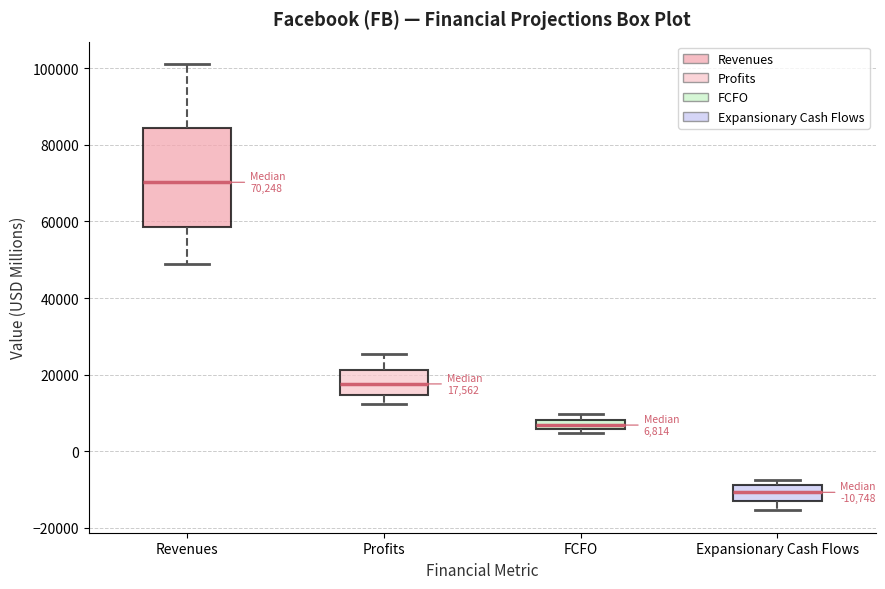

Which box's median line is the highest?

Revenues